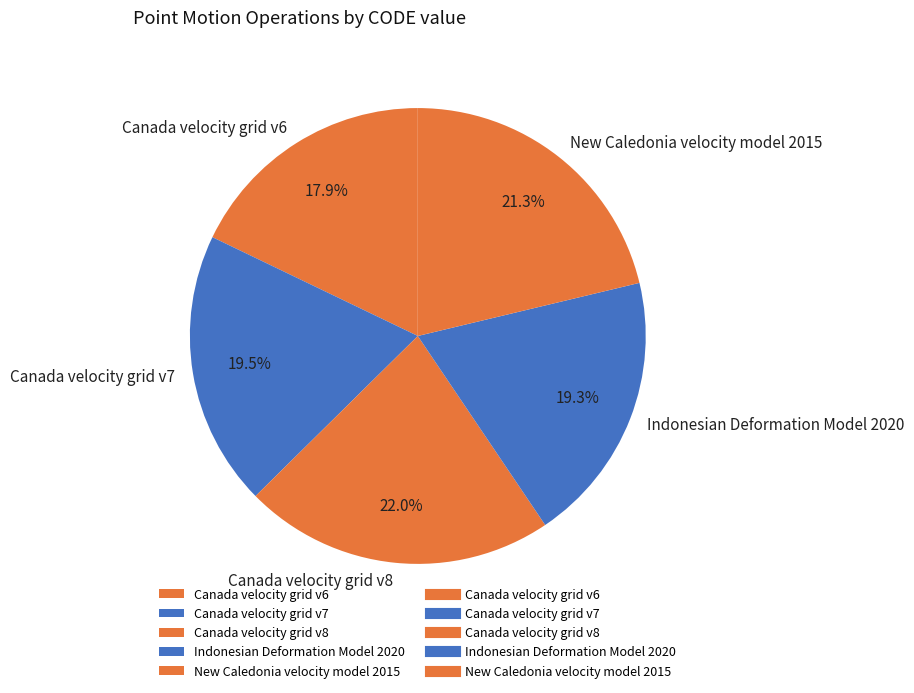

To the nearest percent, what is the difference between the largest and smallest slice percentages?

4%